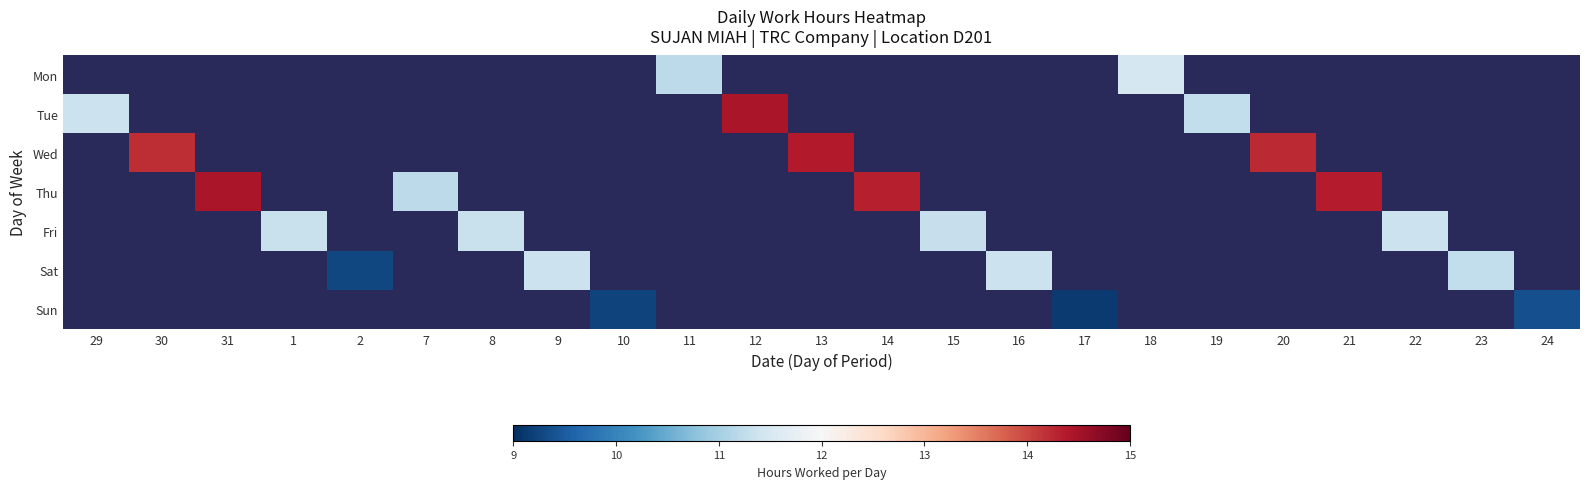

Which category has the lowest value across all series?

17